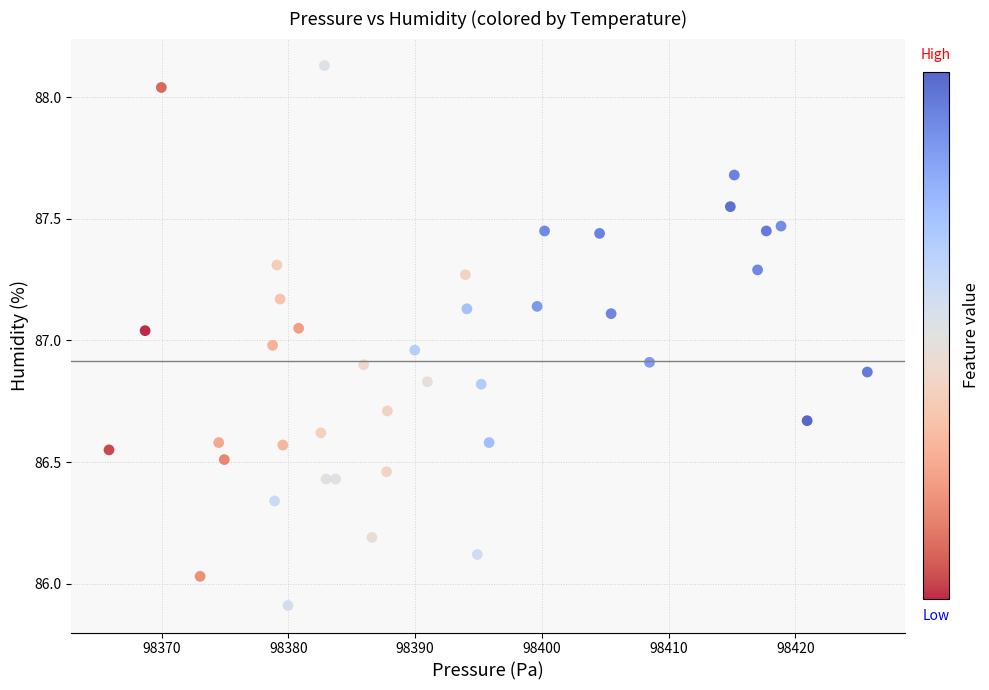

What is the range of X values (max minus min)?

59.9